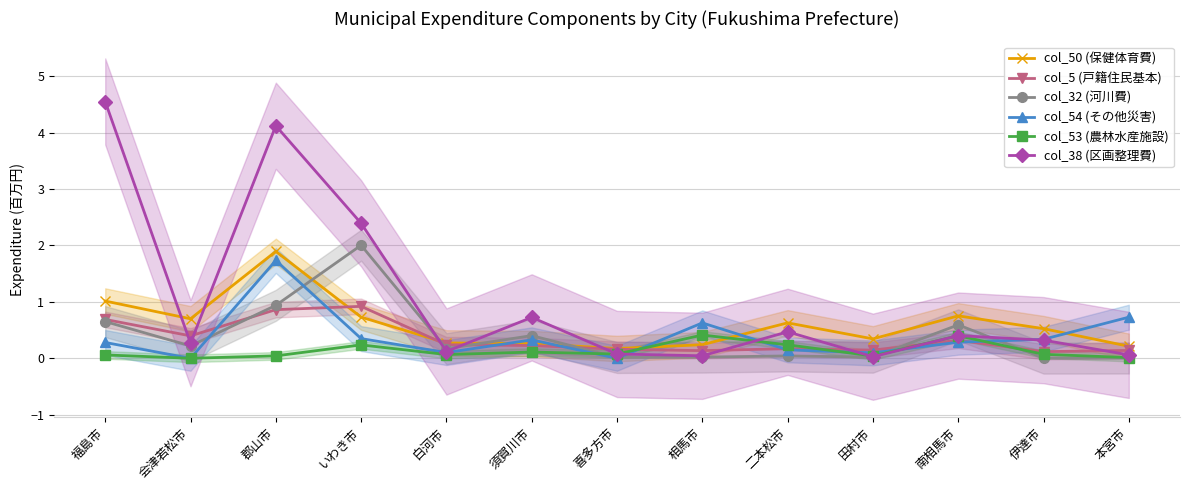

What position from the left is 白河市?

5